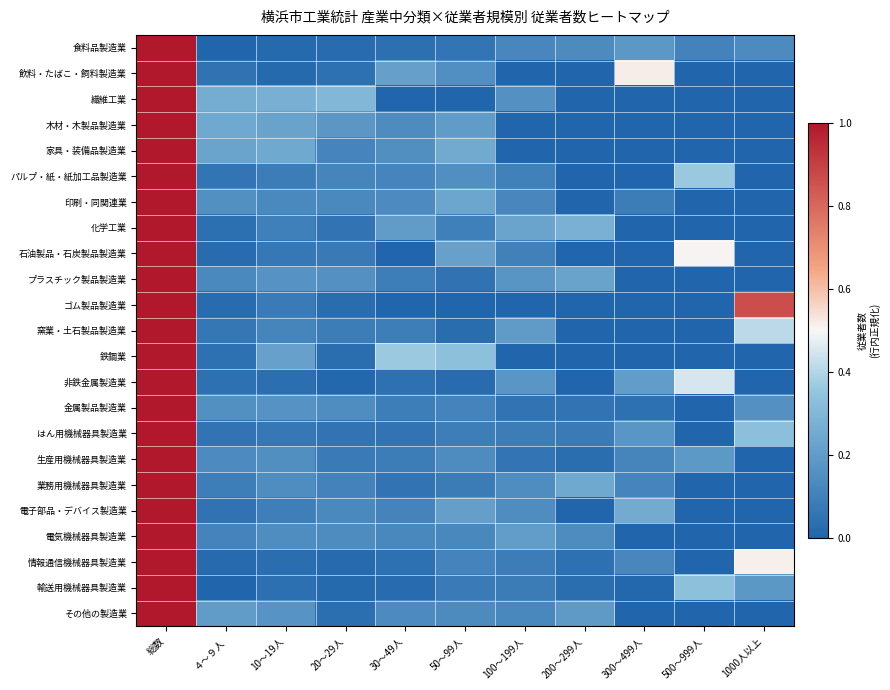

Reading right to left, extract all data points from this chart.

食料品製造業: 1000人以上=0.1	500～999人=0.1	300～499人=0.2	200～299人=0.1	100～199人=0.1	50～99人=0.1	30～49人=0.0	20～29人=0.0	10～19人=0.0	４～９人=0.0	総数=1.0
飲料・たばこ・飼料製造業: 1000人以上=0.0	500～999人=0.0	300～499人=0.5	200～299人=0.0	100～199人=0.0	50～99人=0.2	30～49人=0.2	20～29人=0.0	10～19人=0.0	４～９人=0.0	総数=1.0
繊維工業: 1000人以上=0.0	500～999人=0.0	300～499人=0.0	200～299人=0.0	100～199人=0.2	50～99人=0.0	30～49人=0.0	20～29人=0.3	10～19人=0.3	４～９人=0.3	総数=1.0
木材・木製品製造業: 1000人以上=0.0	500～999人=0.0	300～499人=0.0	200～299人=0.0	100～199人=0.0	50～99人=0.2	30～49人=0.1	20～29人=0.2	10～19人=0.2	４～９人=0.2	総数=1.0
家具・装備品製造業: 1000人以上=0.0	500～999人=0.0	300～499人=0.0	200～299人=0.0	100～199人=0.0	50～99人=0.3	30～49人=0.2	20～29人=0.1	10～19人=0.2	４～９人=0.2	総数=1.0
パルプ・紙・紙加工品製造業: 1000人以上=0.0	500～999人=0.4	300～499人=0.0	200～299人=0.0	100～199人=0.1	50～99人=0.2	30～49人=0.1	20～29人=0.1	10～19人=0.1	４～９人=0.1	総数=1.0
印刷・同関連業: 1000人以上=0.0	500～999人=0.0	300～499人=0.1	200～299人=0.0	100～199人=0.1	50～99人=0.2	30～49人=0.1	20～29人=0.1	10～19人=0.1	４～９人=0.2	総数=1.0
化学工業: 1000人以上=0.0	500～999人=0.0	300～499人=0.0	200～299人=0.3	100～199人=0.2	50～99人=0.1	30～49人=0.2	20～29人=0.1	10～19人=0.1	４～９人=0.0	総数=1.0
石油製品・石炭製品製造業: 1000人以上=0.0	500～999人=0.5	300～499人=0.0	200～299人=0.0	100～199人=0.1	50～99人=0.2	30～49人=0.0	20～29人=0.1	10～19人=0.1	４～９人=0.0	総数=1.0
プラスチック製品製造業: 1000人以上=0.0	500～999人=0.0	300～499人=0.0	200～299人=0.2	100～199人=0.2	50～99人=0.0	30～49人=0.1	20～29人=0.2	10～19人=0.2	４～９人=0.1	総数=1.0
ゴム製品製造業: 1000人以上=0.9	500～999人=0.0	300～499人=0.0	200～299人=0.0	100～199人=0.0	50～99人=0.0	30～49人=0.0	20～29人=0.0	10～19人=0.1	４～９人=0.0	総数=1.0
窯業・土石製品製造業: 1000人以上=0.4	500～999人=0.0	300～499人=0.0	200～299人=0.0	100～199人=0.2	50～99人=0.0	30～49人=0.1	20～29人=0.1	10～19人=0.1	４～９人=0.1	総数=1.0
鉄鋼業: 1000人以上=0.0	500～999人=0.0	300～499人=0.0	200～299人=0.0	100～199人=0.0	50～99人=0.3	30～49人=0.4	20～29人=0.0	10～19人=0.2	４～９人=0.0	総数=1.0
非鉄金属製造業: 1000人以上=0.0	500～999人=0.5	300～499人=0.2	200～299人=0.0	100～199人=0.2	50～99人=0.0	30～49人=0.0	20～29人=0.0	10～19人=0.0	４～９人=0.0	総数=1.0
金属製品製造業: 1000人以上=0.2	500～999人=0.0	300～499人=0.0	200～299人=0.1	100～199人=0.1	50～99人=0.1	30～49人=0.1	20～29人=0.1	10～19人=0.2	４～９人=0.2	総数=1.0
はん用機械器具製造業: 1000人以上=0.3	500～999人=0.0	300～499人=0.2	200～299人=0.1	100～199人=0.1	50～99人=0.1	30～49人=0.1	20～29人=0.1	10～19人=0.1	４～９人=0.1	総数=1.0
生産用機械器具製造業: 1000人以上=0.0	500～999人=0.2	300～499人=0.1	200～299人=0.0	100～199人=0.1	50～99人=0.1	30～49人=0.1	20～29人=0.1	10～19人=0.2	４～９人=0.1	総数=1.0
業務用機械器具製造業: 1000人以上=0.0	500～999人=0.0	300～499人=0.1	200～299人=0.2	100～199人=0.1	50～99人=0.1	30～49人=0.1	20～29人=0.1	10～19人=0.1	４～９人=0.1	総数=1.0
電子部品・デバイス製造業: 1000人以上=0.0	500～999人=0.0	300～499人=0.3	200～299人=0.0	100～199人=0.1	50～99人=0.2	30～49人=0.1	20～29人=0.1	10～19人=0.1	４～９人=0.1	総数=1.0
電気機械器具製造業: 1000人以上=0.0	500～999人=0.0	300～499人=0.0	200～299人=0.1	100～199人=0.2	50～99人=0.1	30～49人=0.1	20～29人=0.1	10～19人=0.1	４～９人=0.1	総数=1.0
情報通信機械器具製造業: 1000人以上=0.5	500～999人=0.0	300～499人=0.1	200～299人=0.0	100～199人=0.1	50～99人=0.1	30～49人=0.0	20～29人=0.0	10～19人=0.0	４～９人=0.0	総数=1.0
輸送用機械器具製造業: 1000人以上=0.2	500～999人=0.3	300～499人=0.0	200～299人=0.0	100～199人=0.1	50～99人=0.1	30～49人=0.0	20～29人=0.0	10～19人=0.0	４～９人=0.0	総数=1.0
その他の製造業: 1000人以上=0.0	500～999人=0.0	300～499人=0.0	200～299人=0.2	100～199人=0.1	50～99人=0.1	30～49人=0.1	20～29人=0.0	10～19人=0.2	４～９人=0.2	総数=1.0